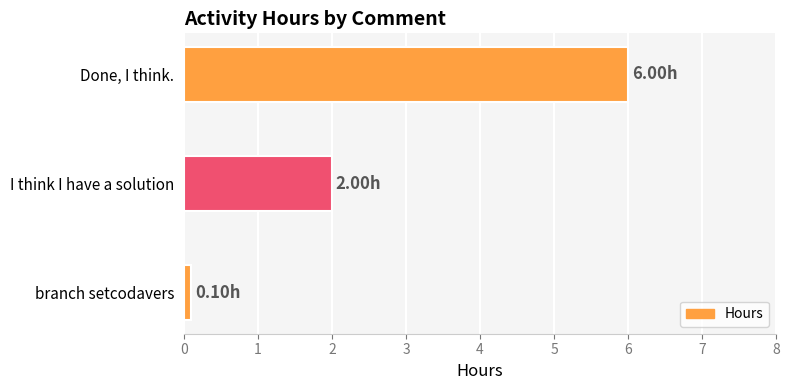

Where is the data nearest to the value 3?

I think I have a solution